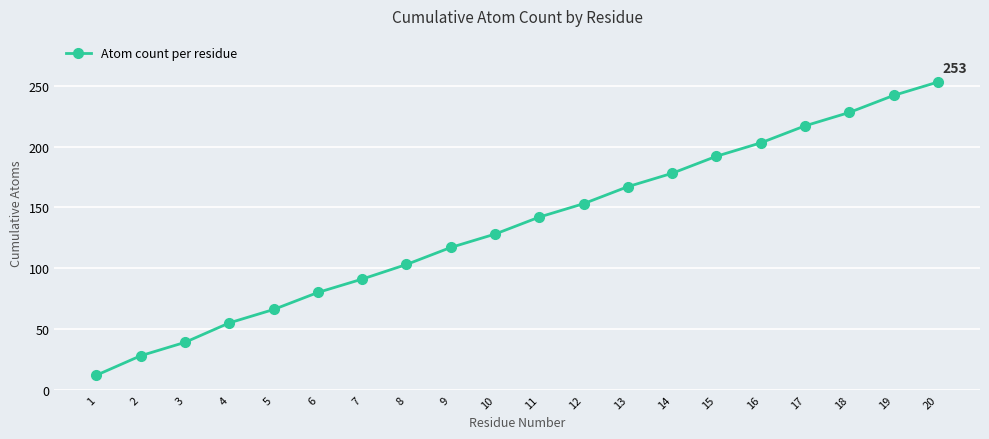

What is the change in value from 2 to 20?

+225